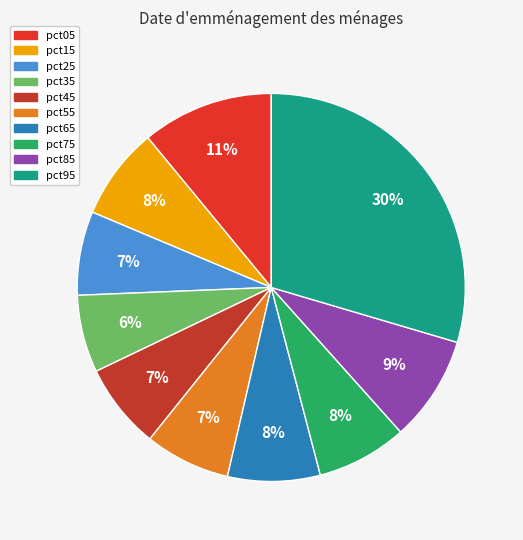

Between pct85 and pct55, which is larger?

pct85